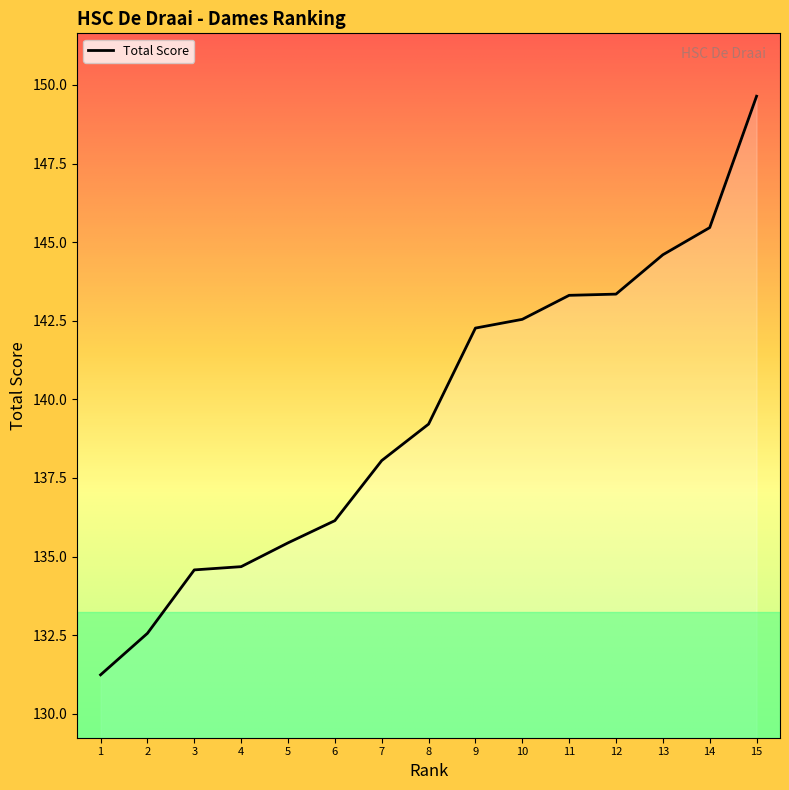

What is the approximate value at 9?

142.3